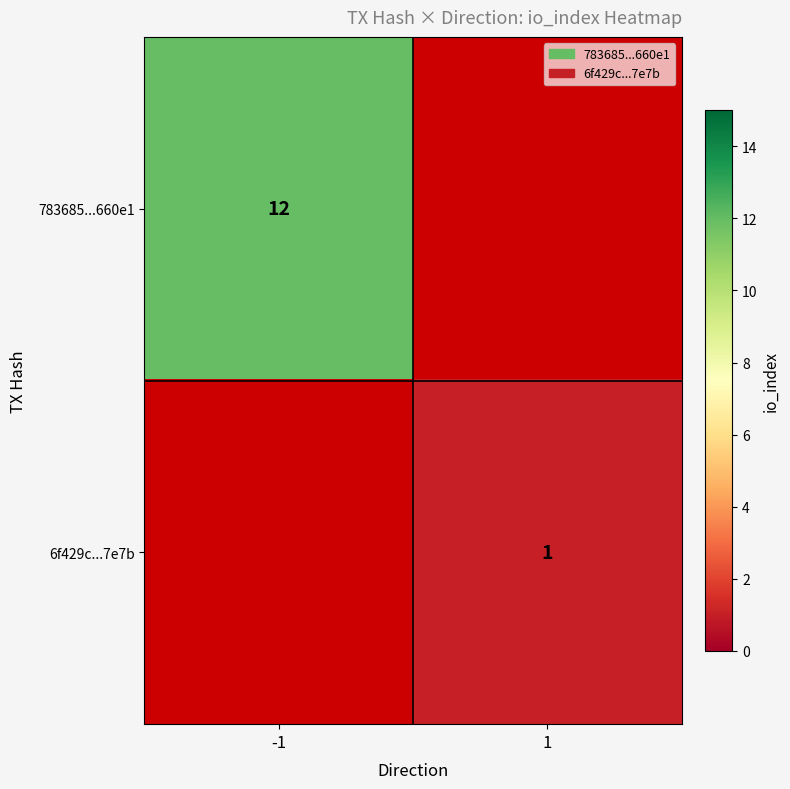

Is it true that 6f429c...7e7b equals 2 at 1?

False